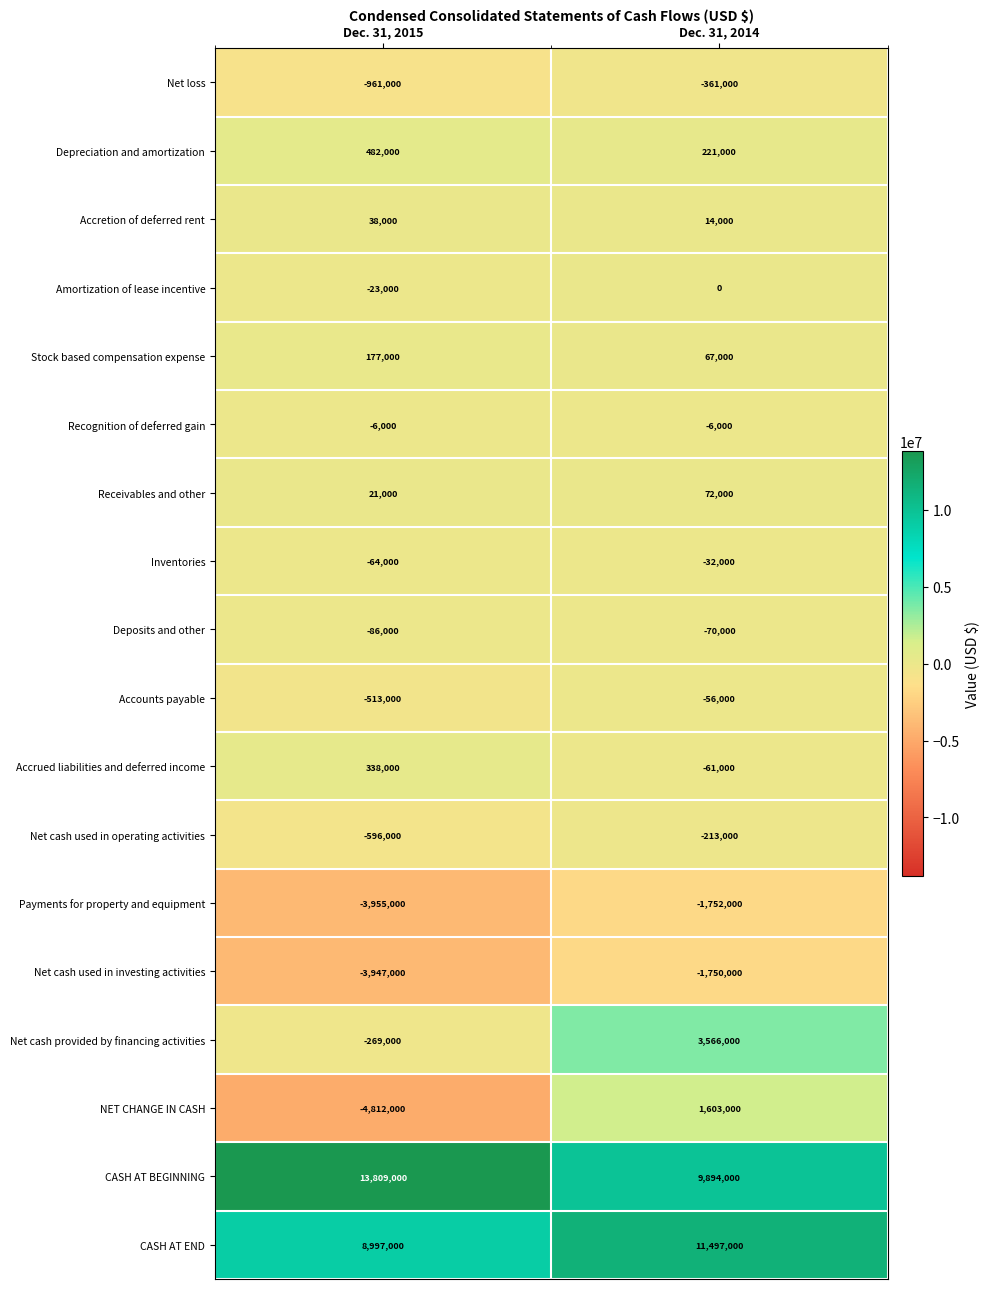

Is it true that NET CHANGE IN CASH equals 2775328 at Dec. 31, 2014?

False